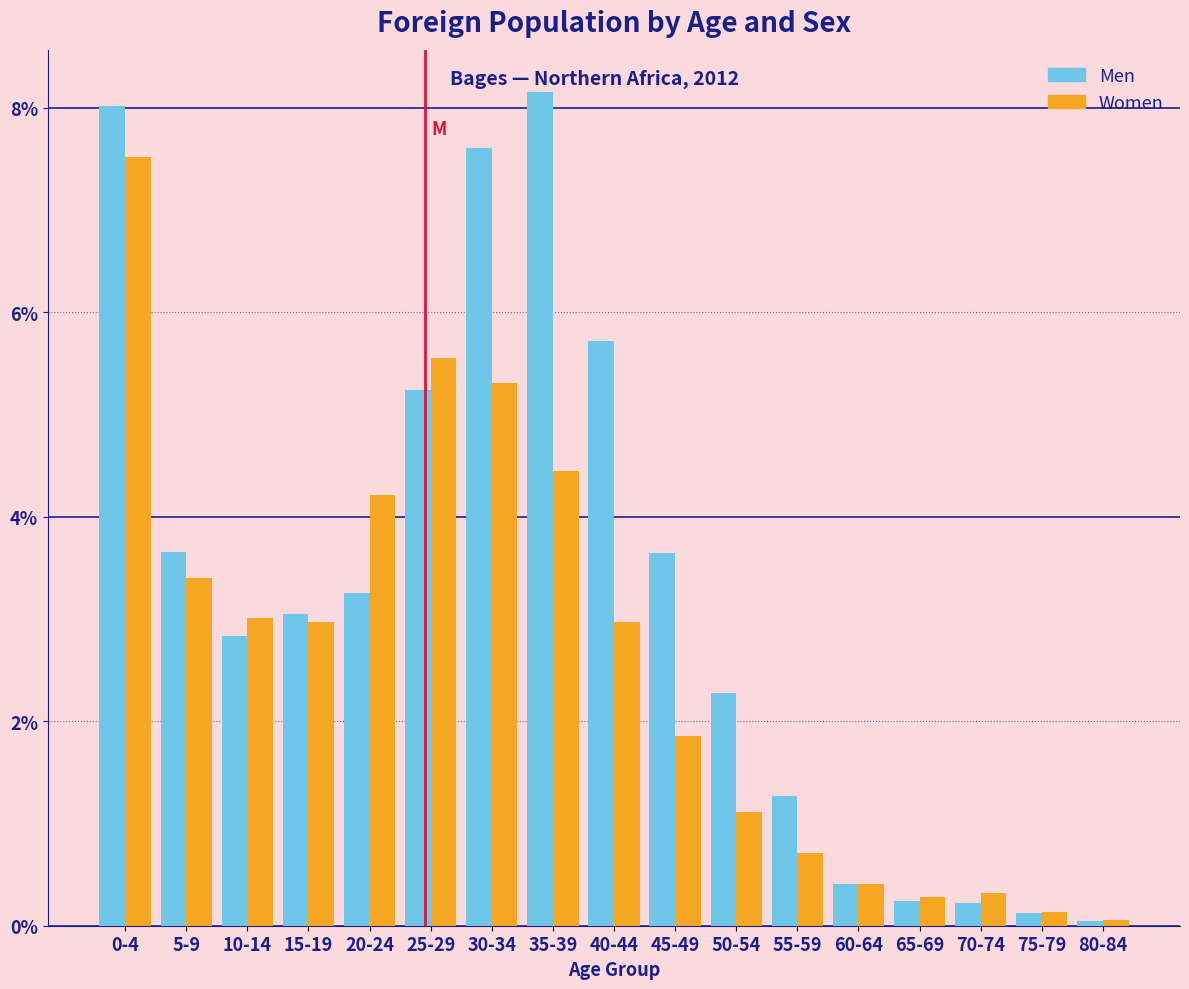

At 50-54, list the series in order from largest to smallest.

Men, Women